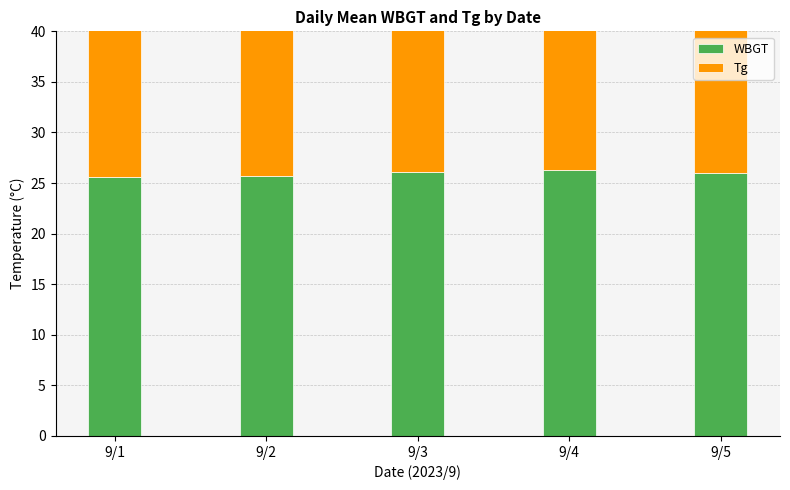

What is the difference between the maximum and minimum values in the Tg series?

1.3